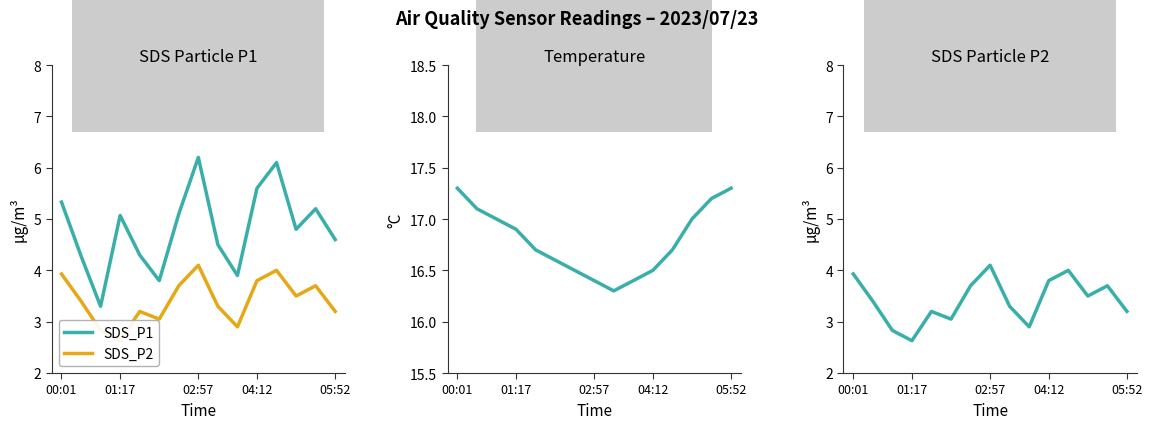

True or false: SDS_P1 has a value of 7.3 at 01:17.

False